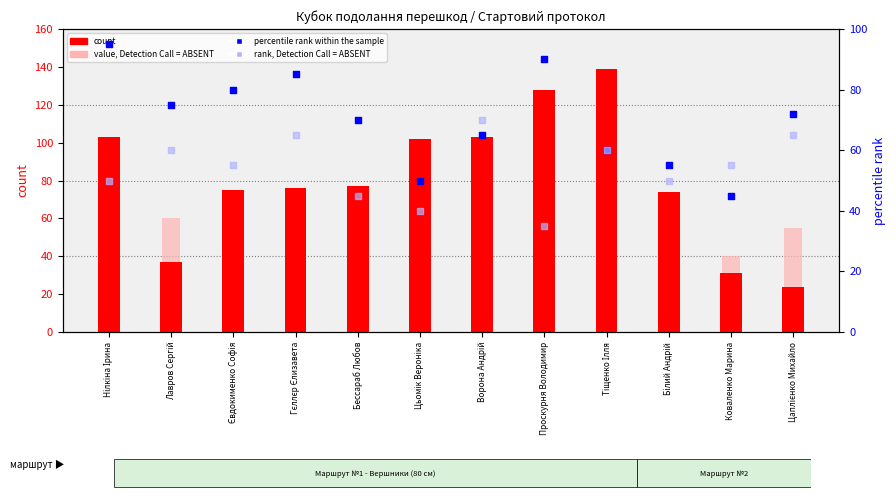

Which series reaches the maximum Y coordinate?

count